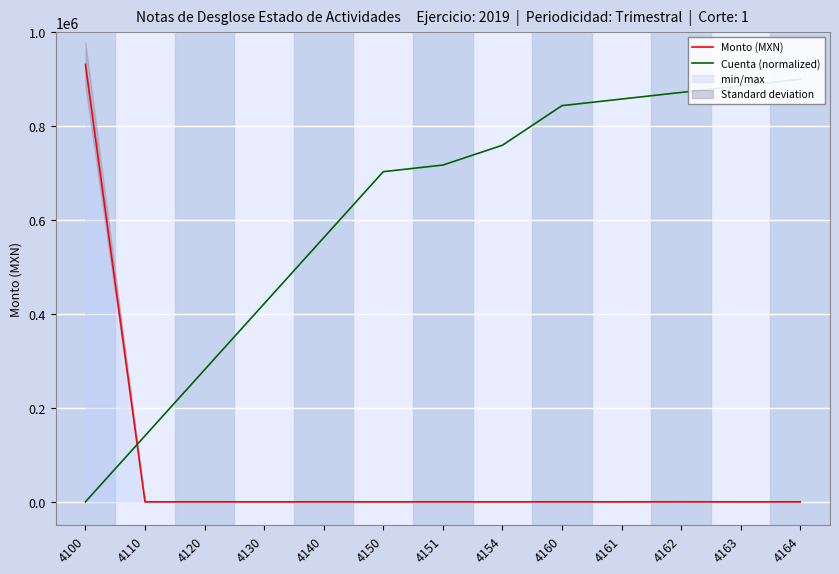

What is the greatest value displayed?

931407.3